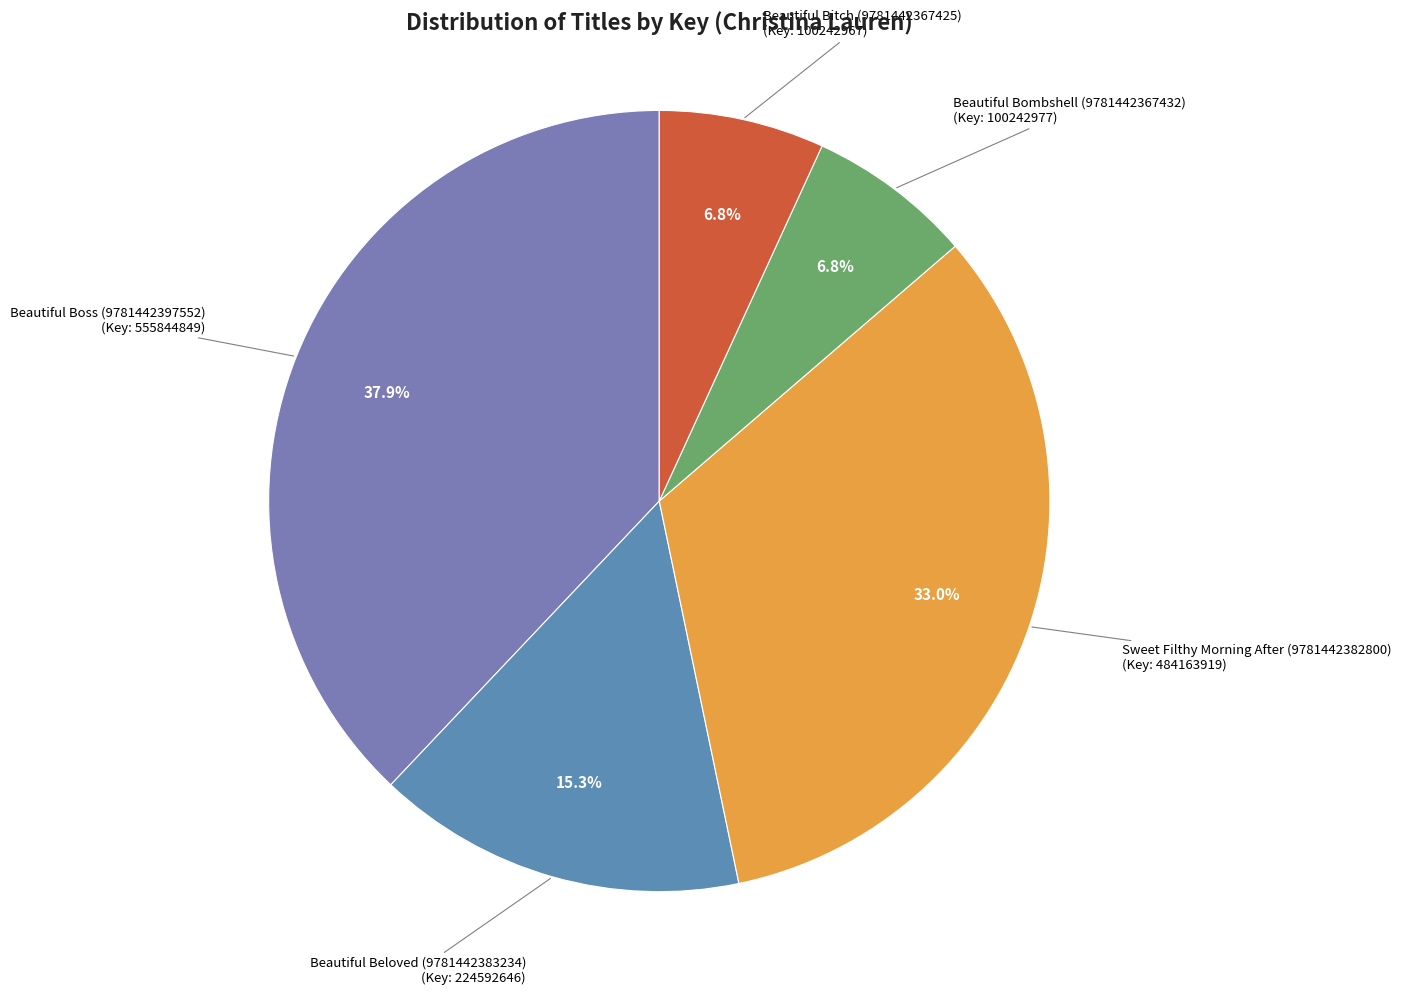

Does Beautiful Beloved (9781442383234) account for over 50% of the chart?

No